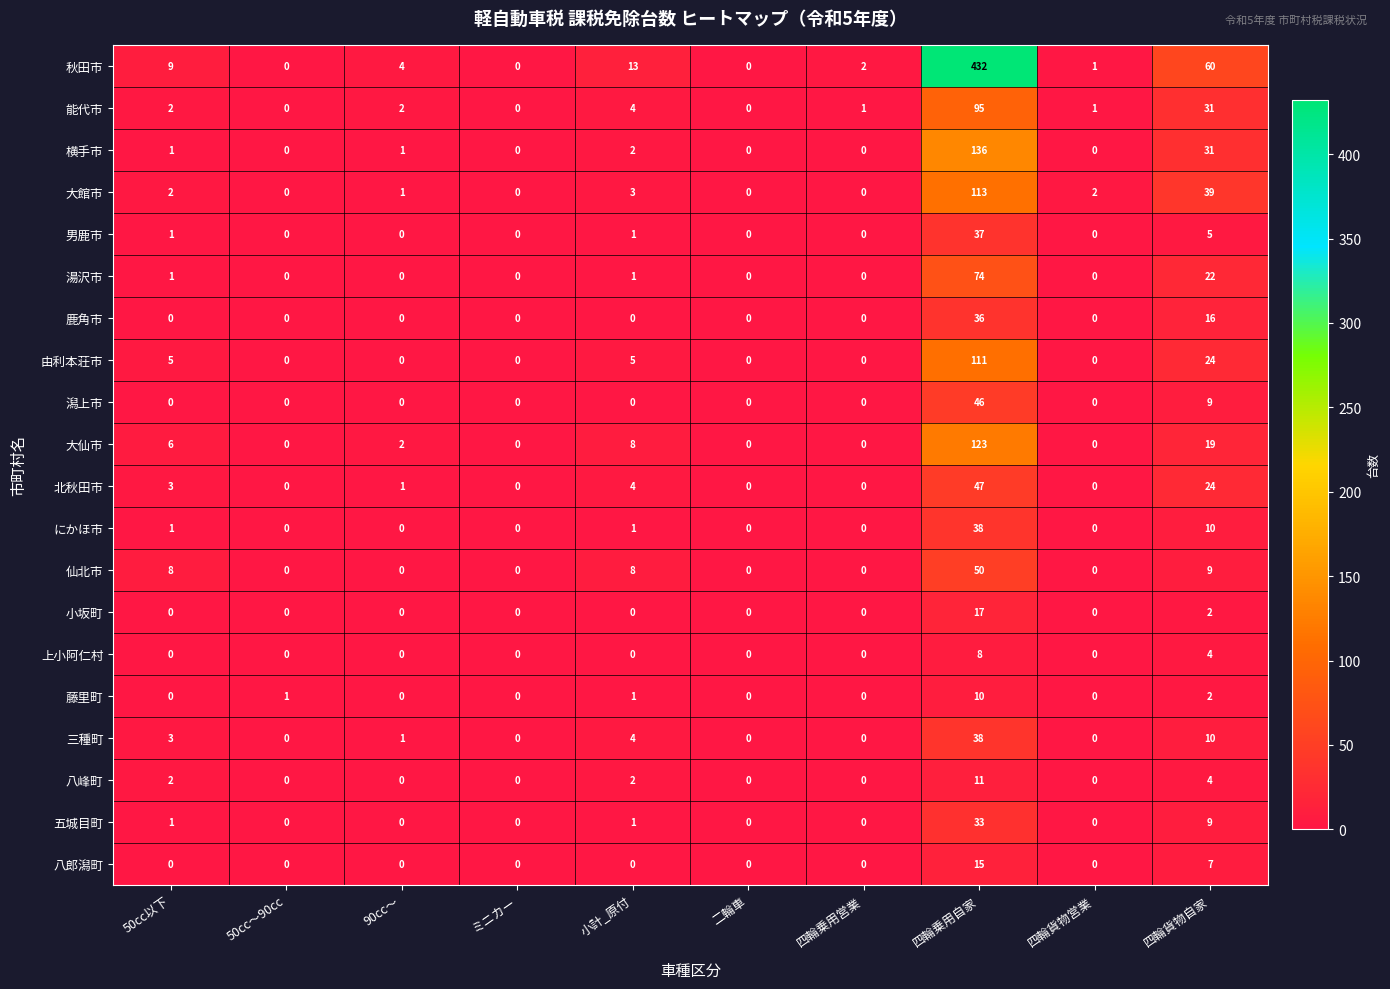

What is the difference between the highest and lowest values at 小計_原付?

13